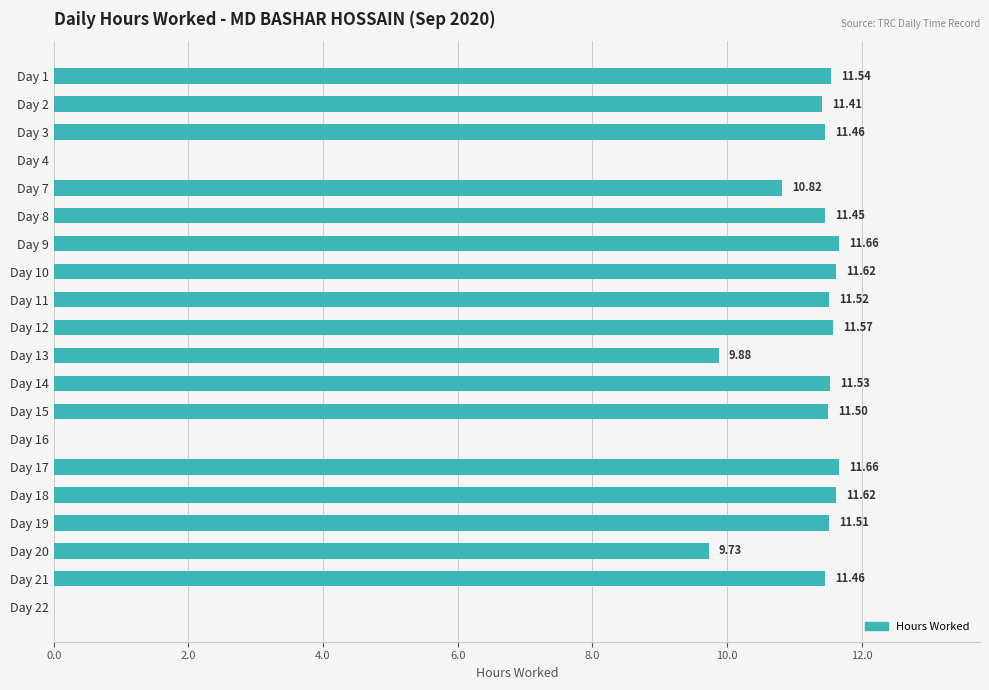

How many series are shown in this chart?

1